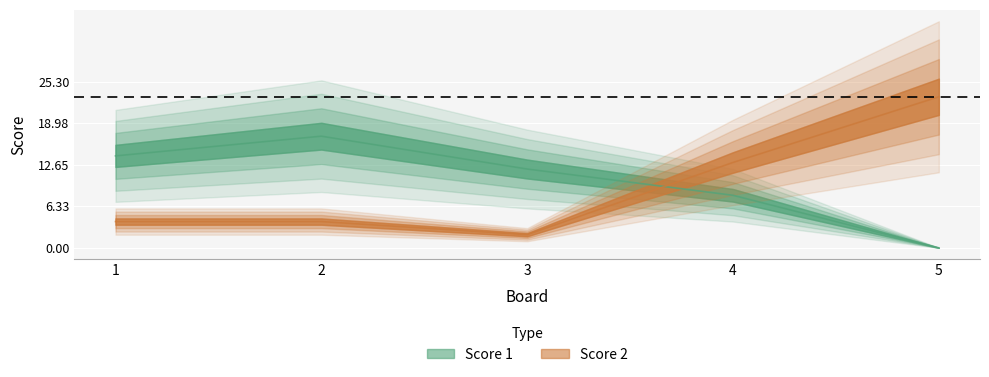

Between 1 and 2, which series saw the biggest shift?

Score 1